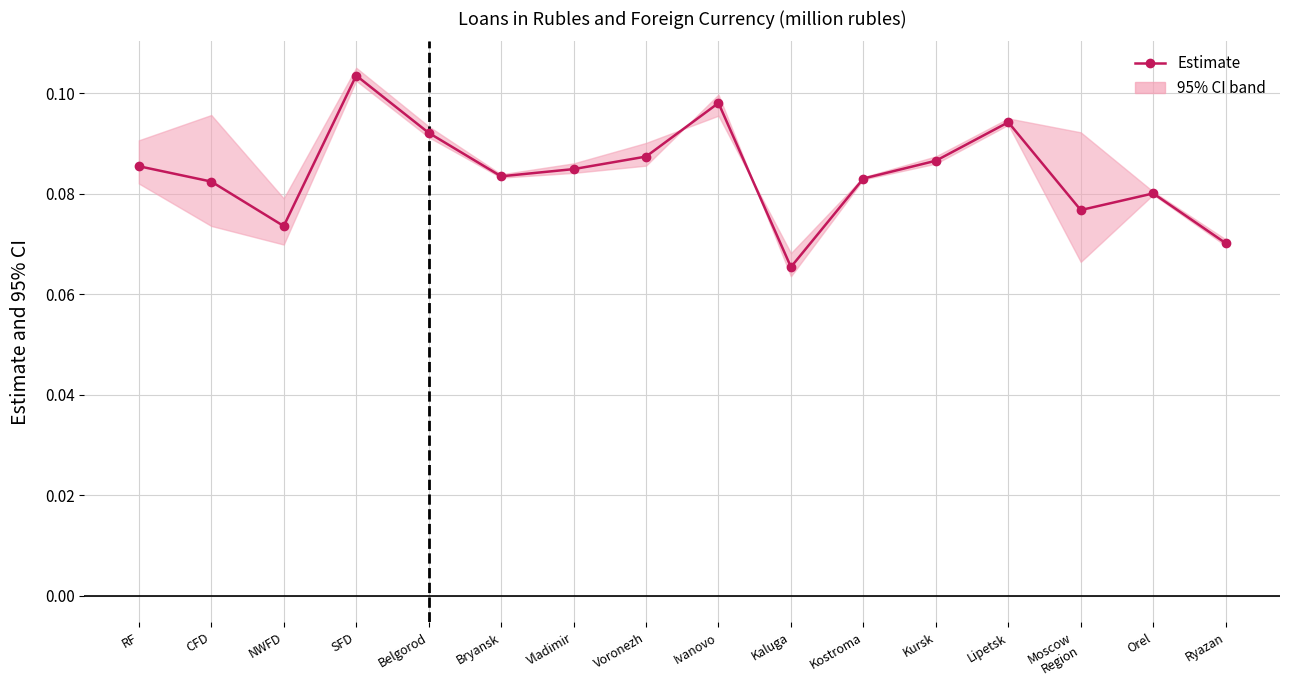

Reading left to right, list all the values displayed in this chart.

RF=0.1	CFD=0.1	NWFD=0.1	SFD=0.1	Belgorod=0.1	Bryansk=0.1	Vladimir=0.1	Voronezh=0.1	Ivanovo=0.1	Kaluga=0.1	Kostroma=0.1	Kursk=0.1	Lipetsk=0.1	Moscow
Region=0.1	Orel=0.1	Ryazan=0.1